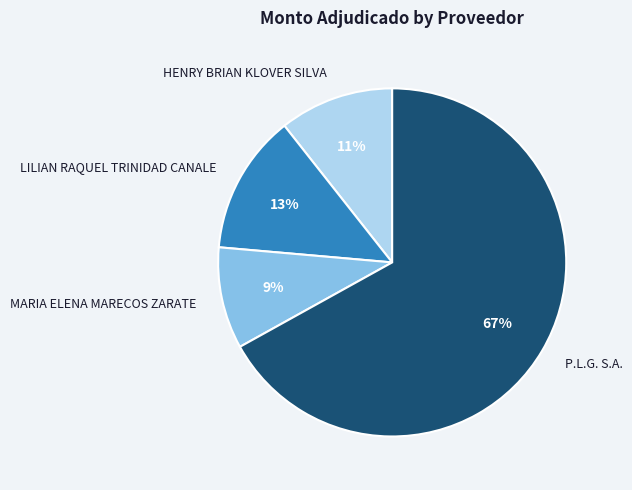

Which has a higher value, LILIAN RAQUEL TRINIDAD CANALE or MARIA ELENA MARECOS ZARATE?

LILIAN RAQUEL TRINIDAD CANALE